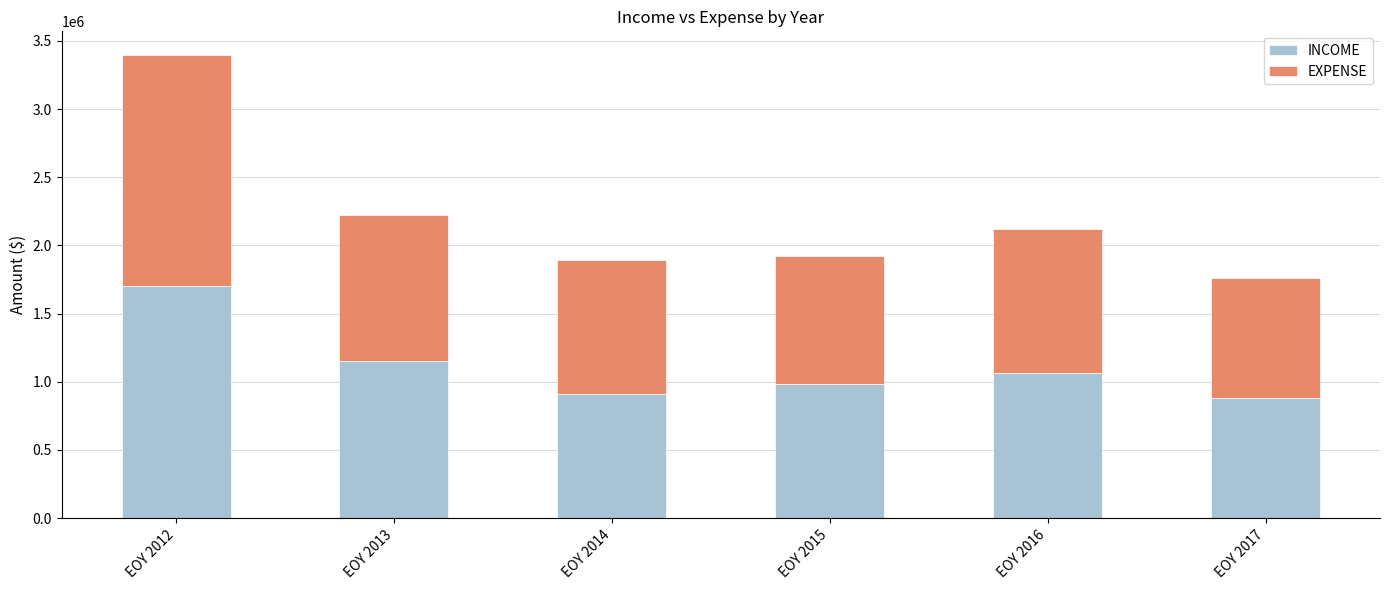

At which label does INCOME reach its peak?

EOY 2012